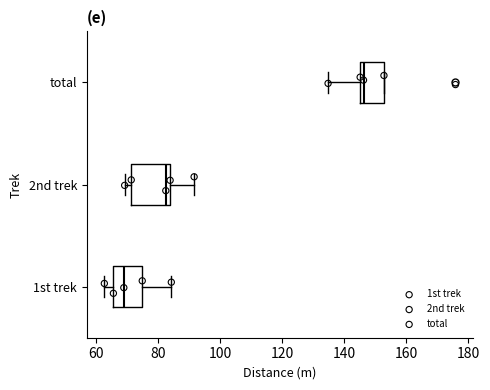

Which box's median line is the furthest to the right?

total